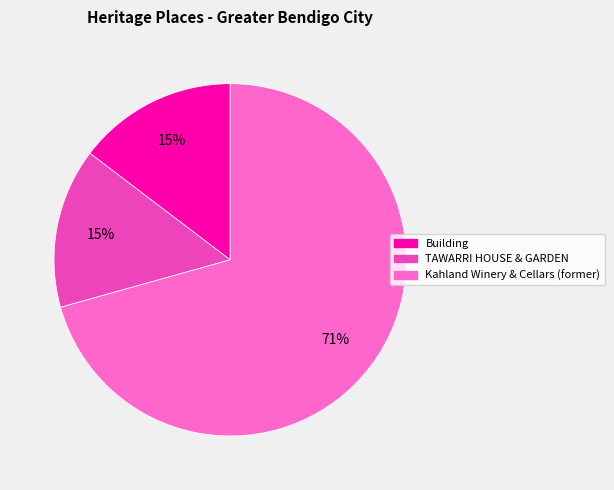

Approximately how many times larger is the value at Building compared to TAWARRI HOUSE & GARDEN?

1.0